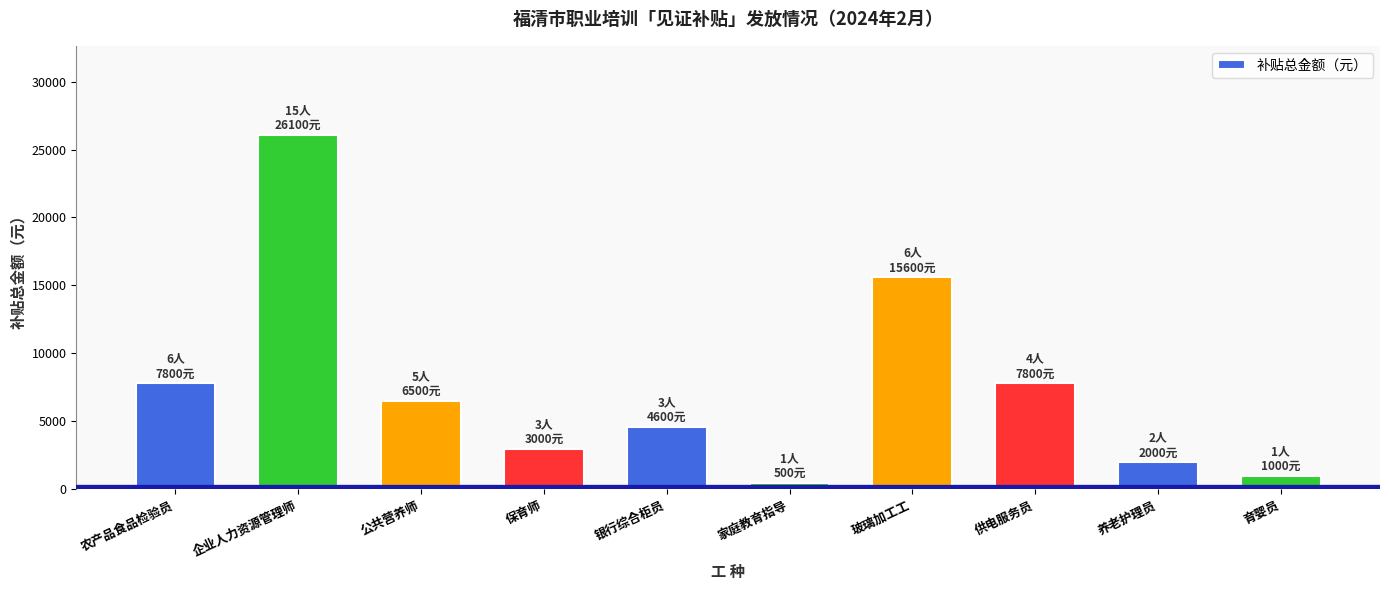

Reading left to right, list all the values displayed in this chart.

7800	26100	6500	3000	4600	500	15600	7800	2000	1000